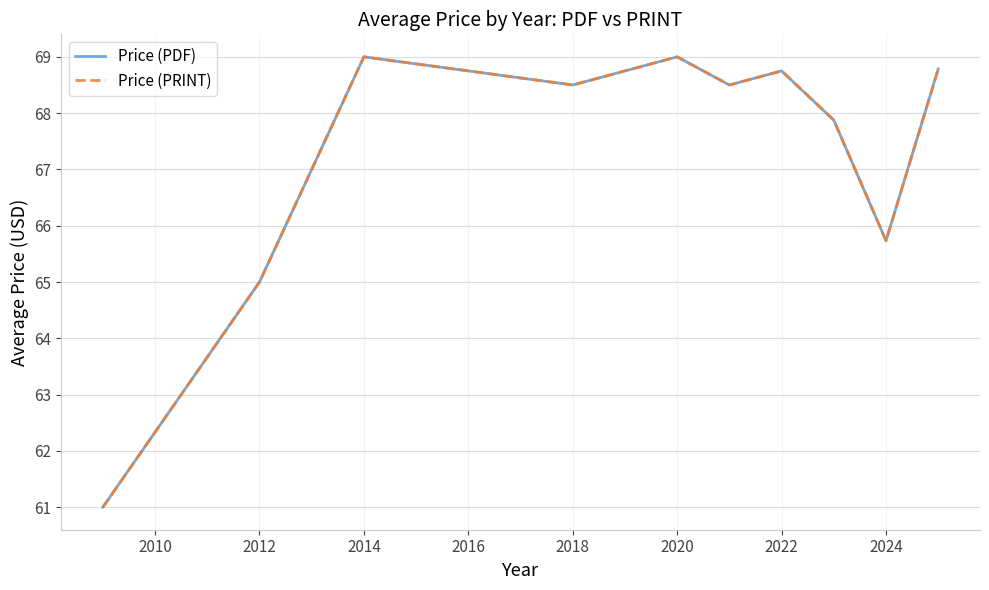

What is the sum of all Price (PDF) values?

672.1